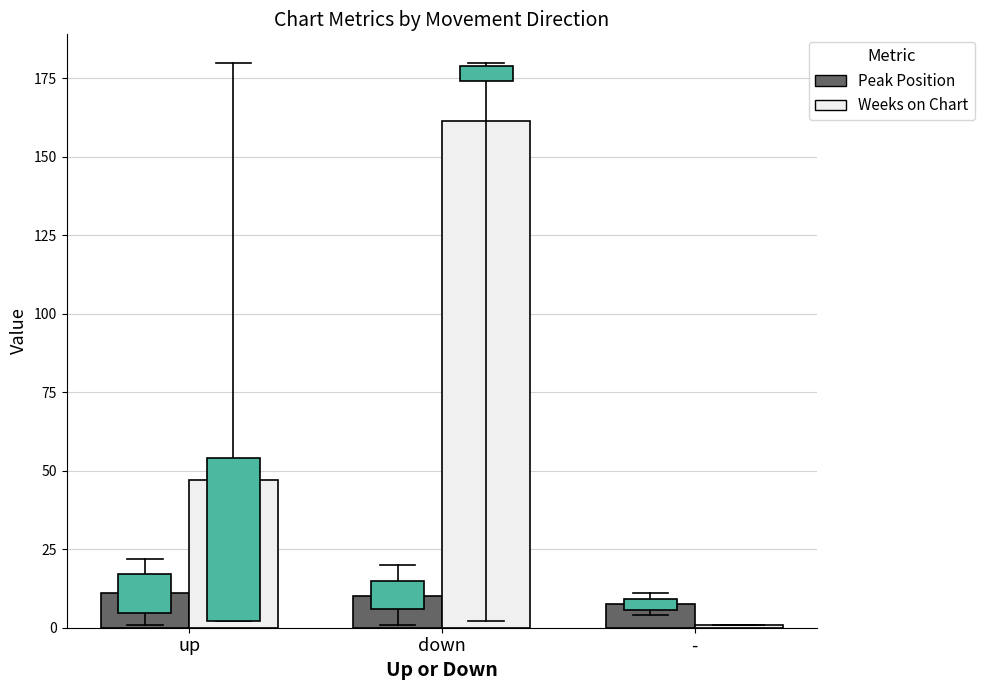

At which label is Weeks on Chart closest to 81?

up